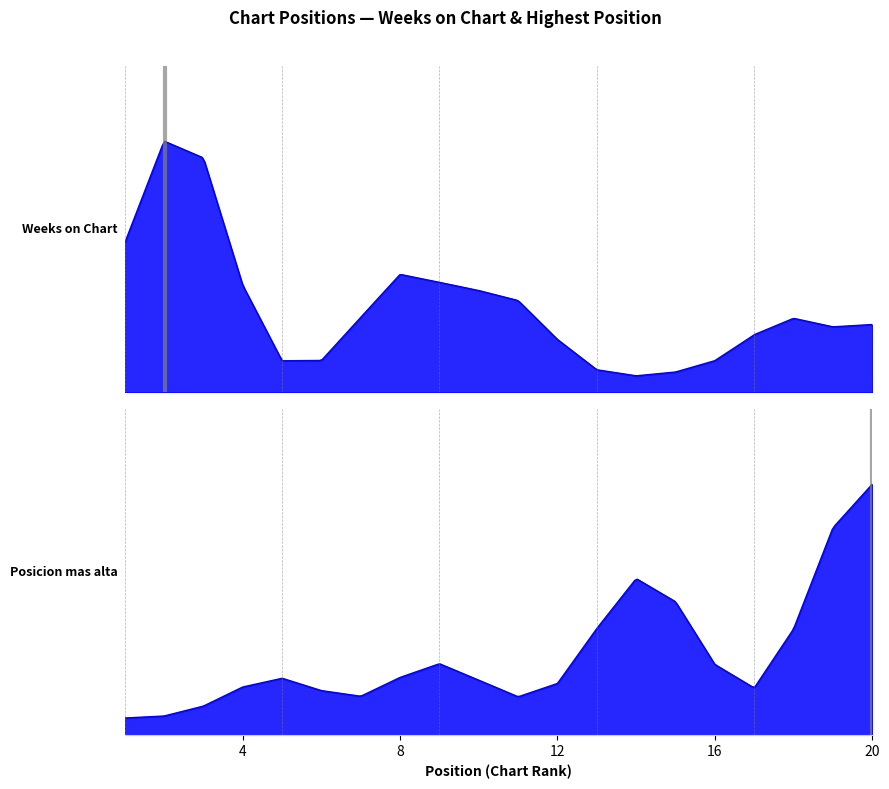

Where is Weeks on Chart nearest to the value 103?

8